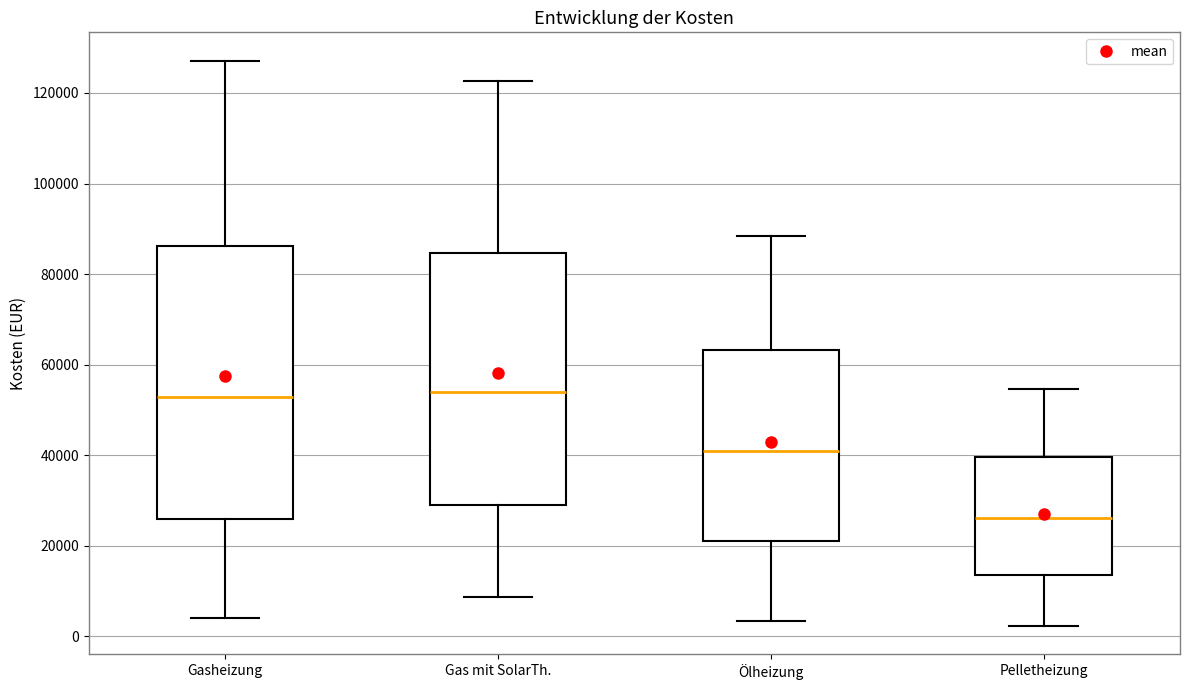

Reading left to right, transcribe this box plot: for each box, give where its median line is, the range the box spans, and where its two whiskers end, as read against the y-axis. The values are not printed on the chart, so give them approximately, as read against the axis.

Gasheizung: median 52000, box 26000 to 86000, whiskers 4000 to 128000
Gas mit SolarTh.: median 54000, box 30000 to 84000, whiskers 8000 to 122000
Ölheizung: median 42000, box 22000 to 64000, whiskers 4000 to 88000
Pelletheizung: median 26000, box 14000 to 40000, whiskers 2000 to 54000